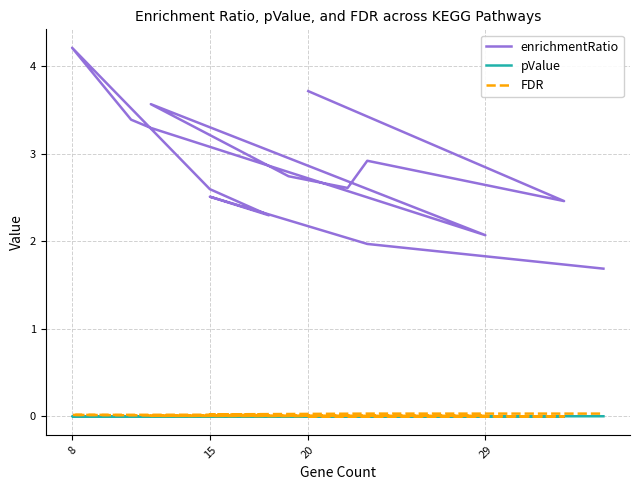

The pValue series shows 0.0 at 29. True or false?

False